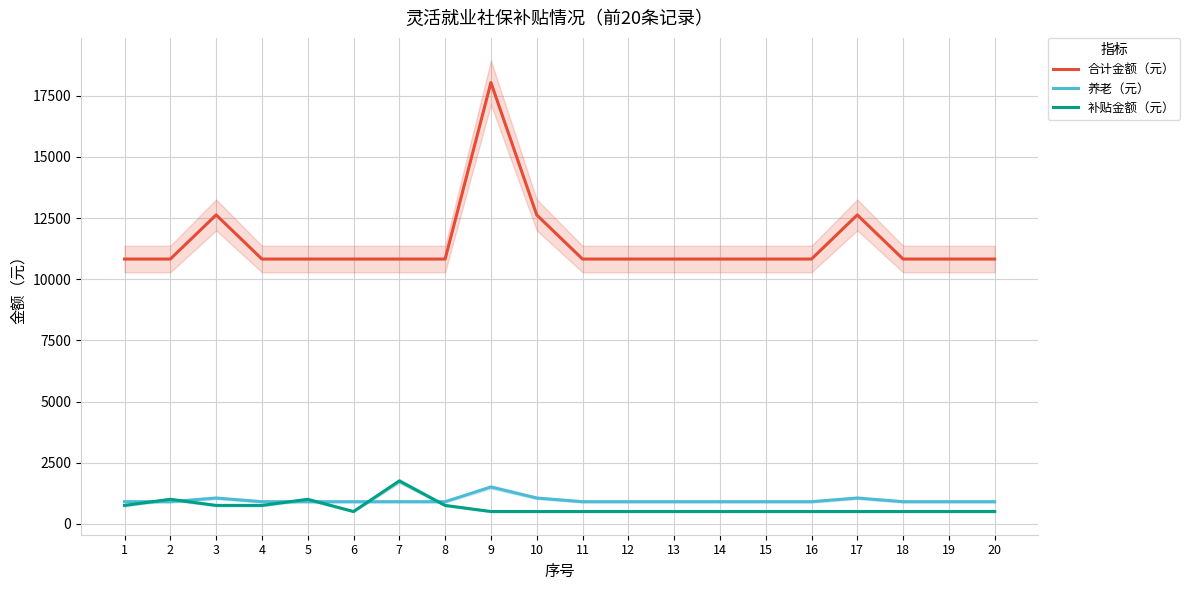

What are all the series names shown in the legend?

合计金额（元）, 养老（元）, 补贴金额（元）